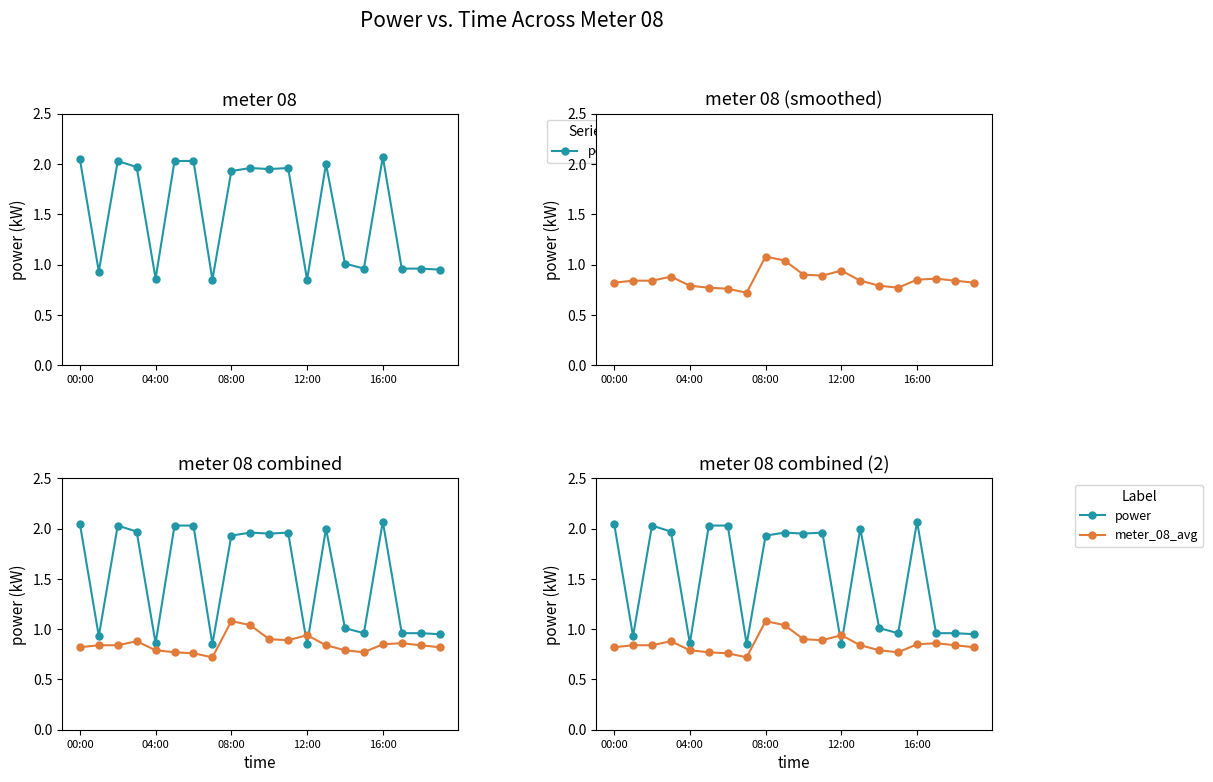

Which series has the largest range (max minus min)?

power